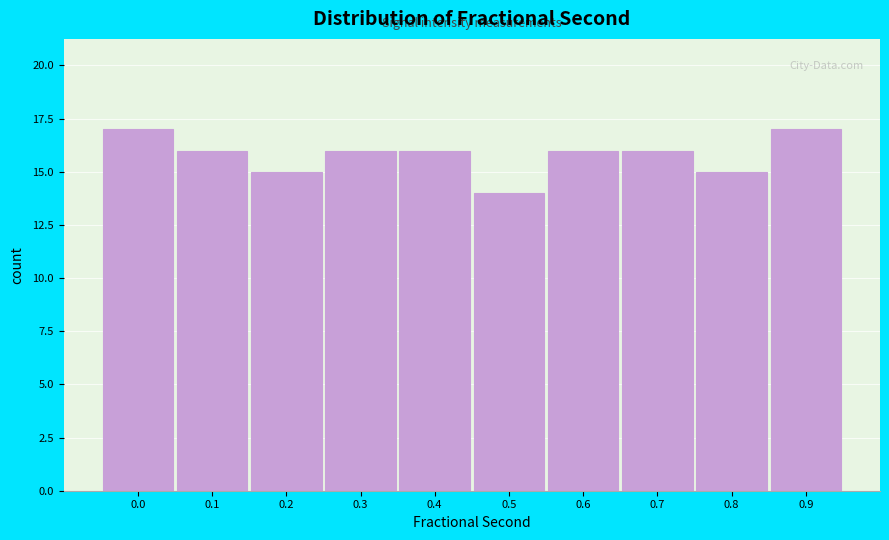

Reading left to right, extract all data points from this chart.

0.0=17	0.1=16	0.2=15	0.3=16	0.4=16	0.5=14	0.6=16	0.7=16	0.8=15	0.9=17